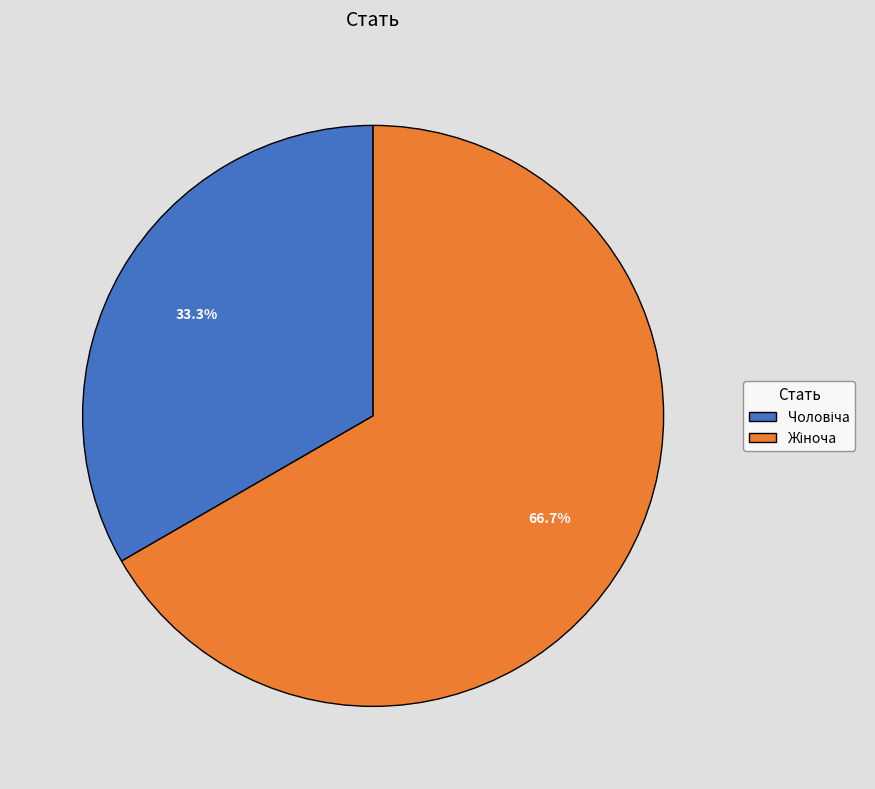

What percentage is NOT represented by Чоловіча?

66.7%